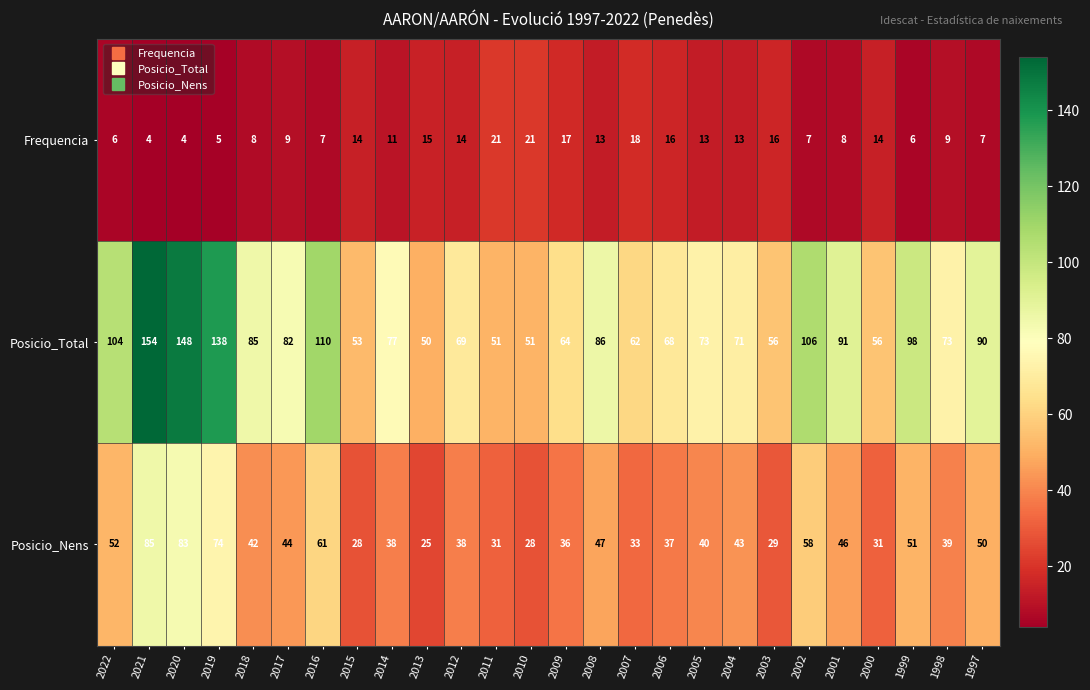

How many data points in Posicio_Total are less than 77?

13